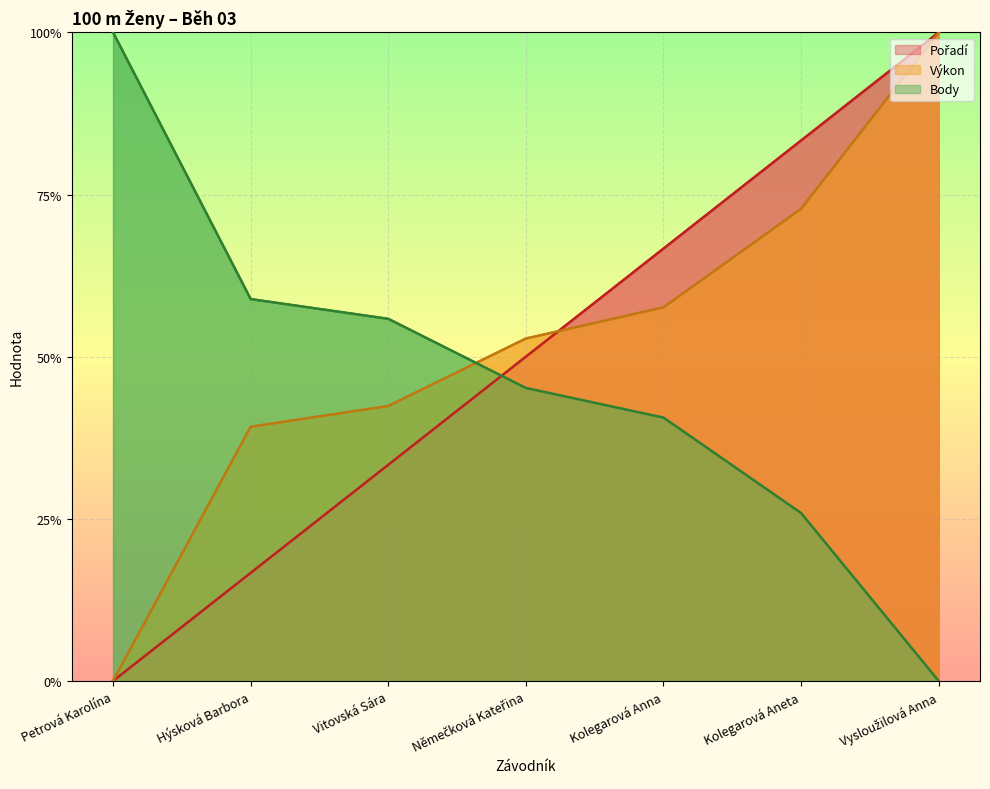

What is the difference between the second highest and second lowest values in the Pořadí series?

0.7